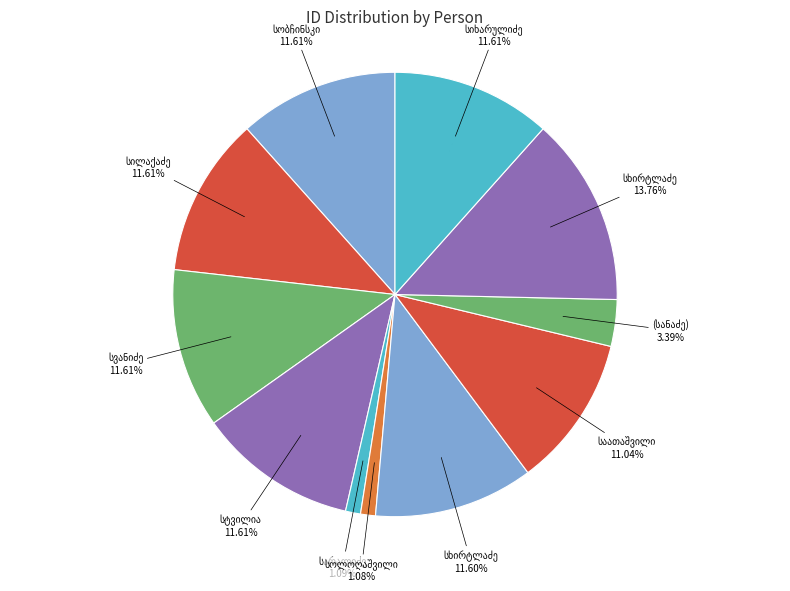

How many slices are in this pie chart?

11